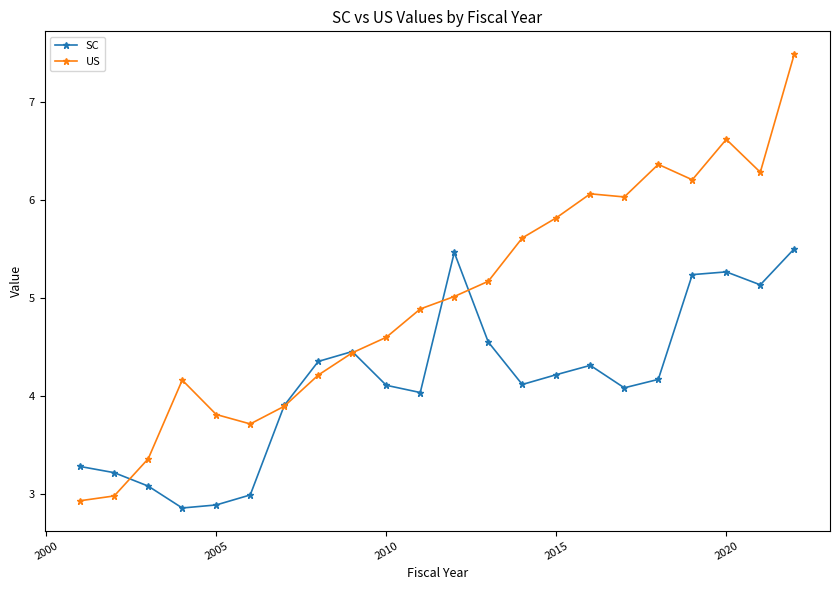

Which series has the largest total across all categories?

US